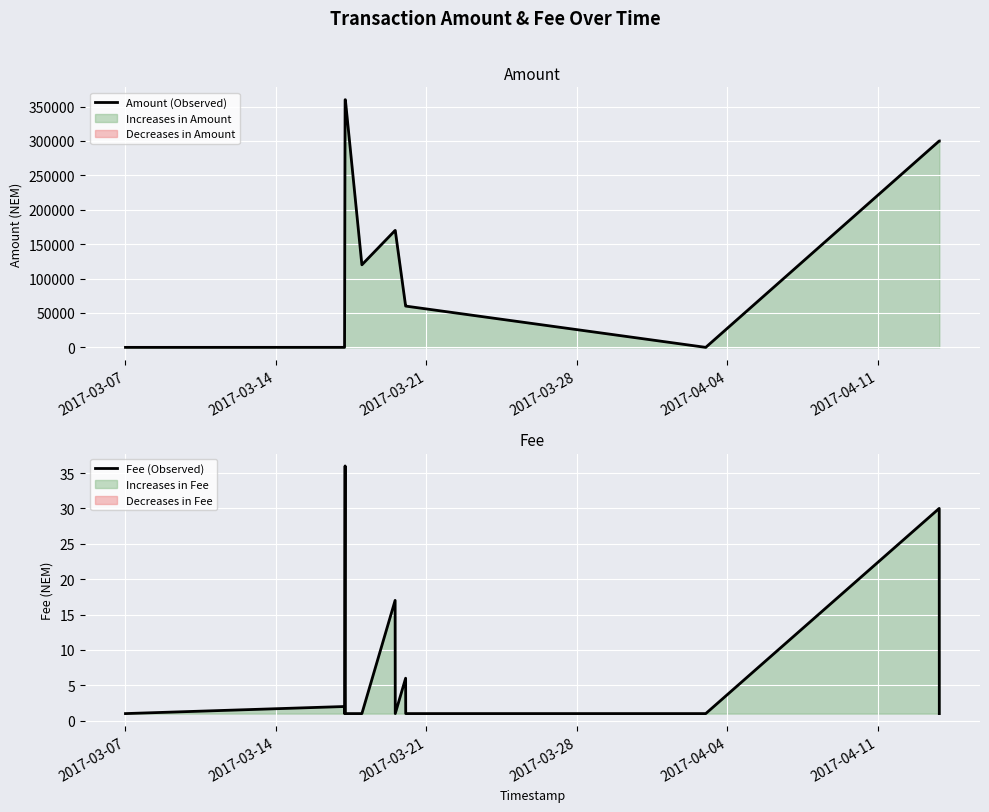

What is the difference between the maximum and minimum values in the Fee (Observed) series?

35.0